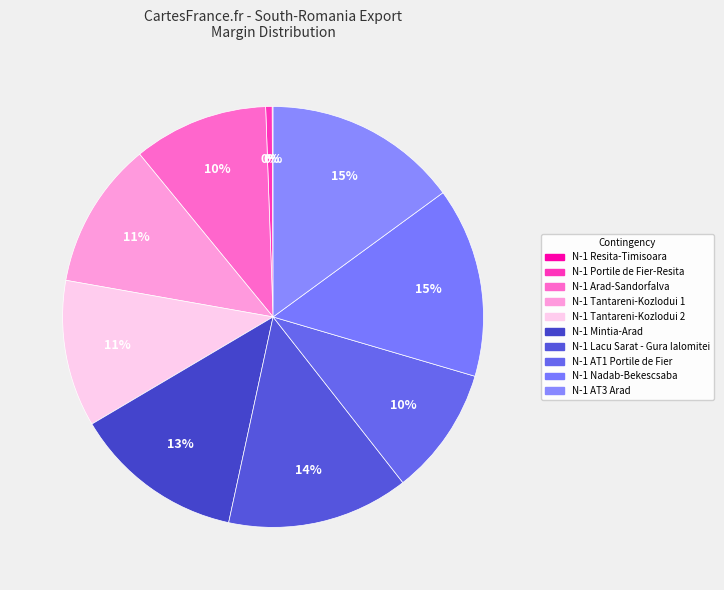

To the nearest percent, what is the difference between the largest and smallest slice percentages?

15%